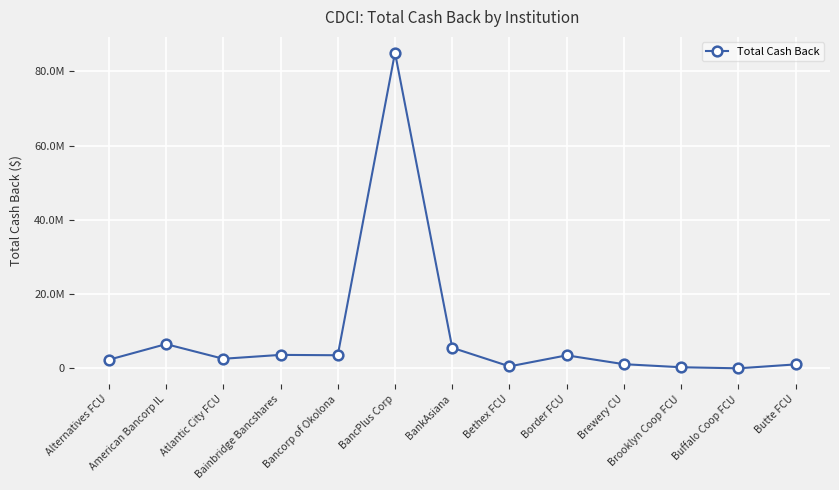

Which label corresponds to the smallest value in the chart?

Buffalo Coop FCU